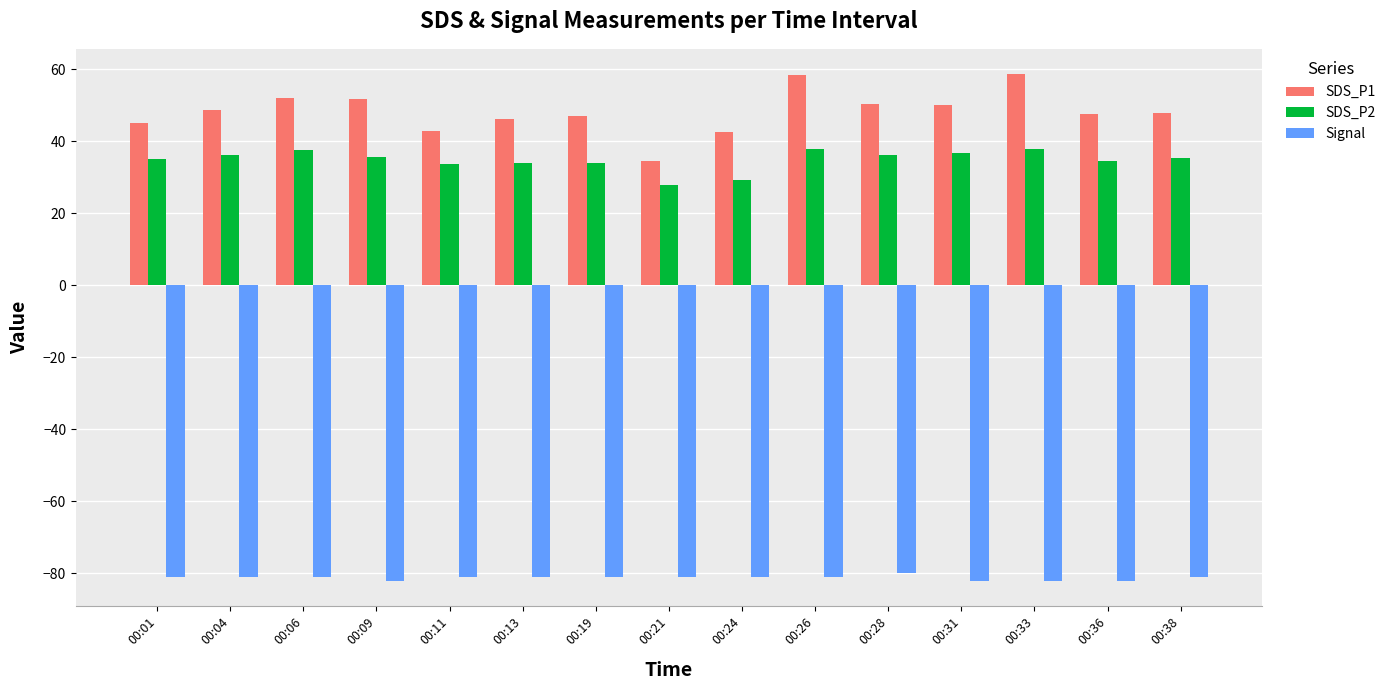

Rank the series by their maximum value, from highest to lowest.

SDS_P1, SDS_P2, Signal